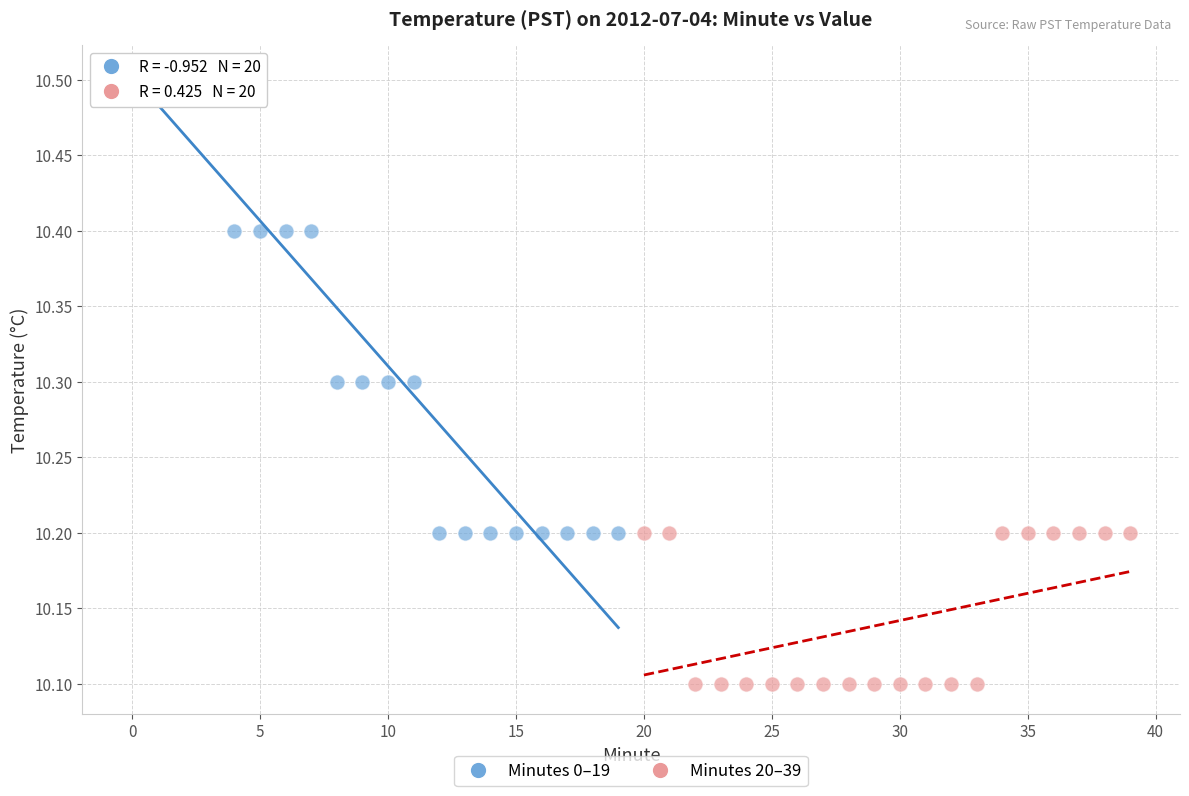

Which series reaches the maximum Y coordinate?

Minutes 0–19